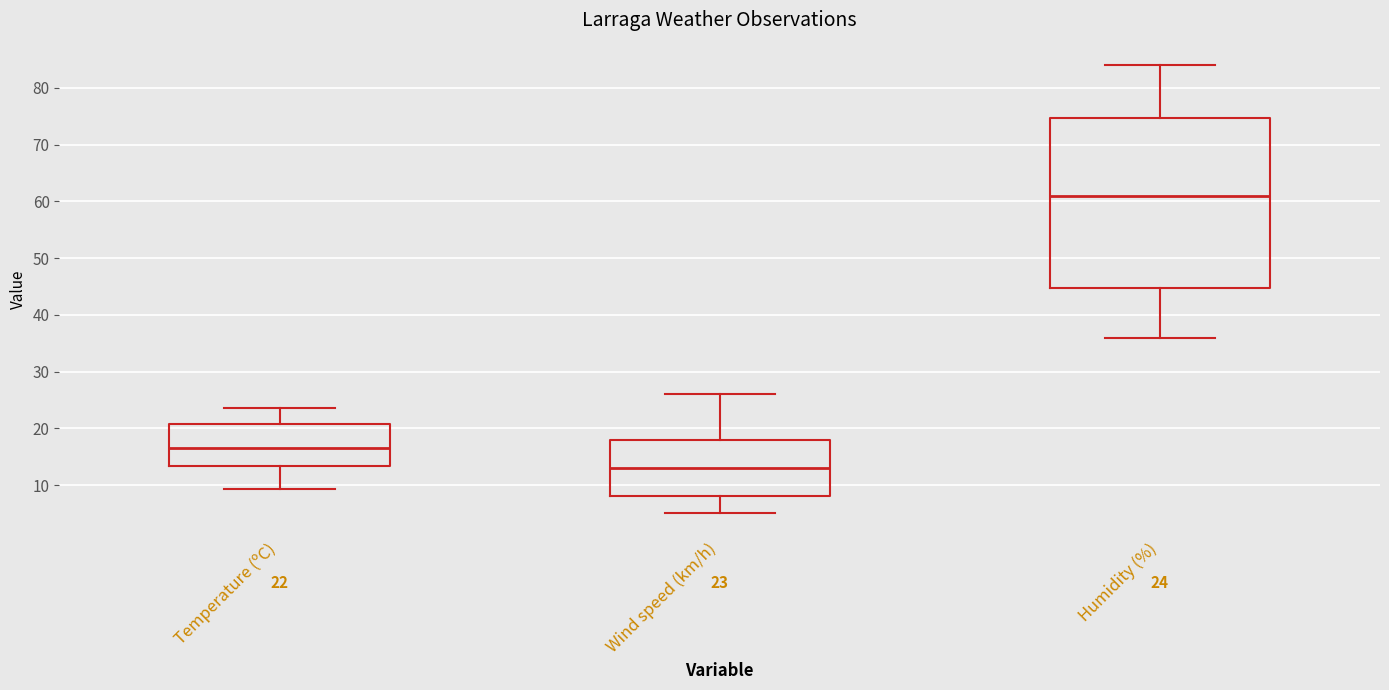

Which box's median line is the highest?

Humidity (%)